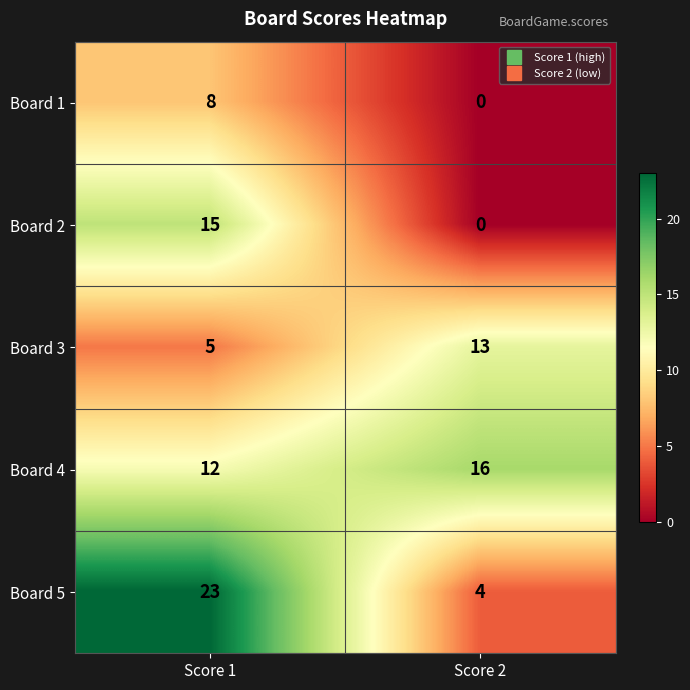

True or false: Board 3 has a value of 13 at Score 2.

True